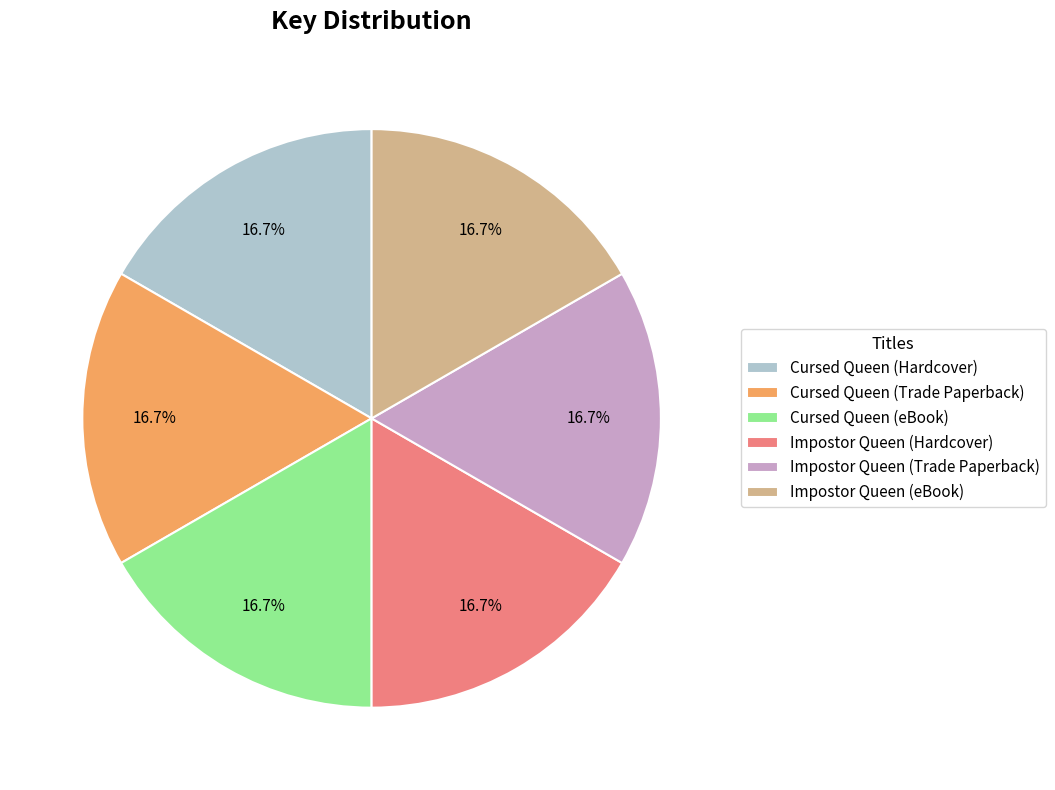

Is there a majority slice in this chart?

No